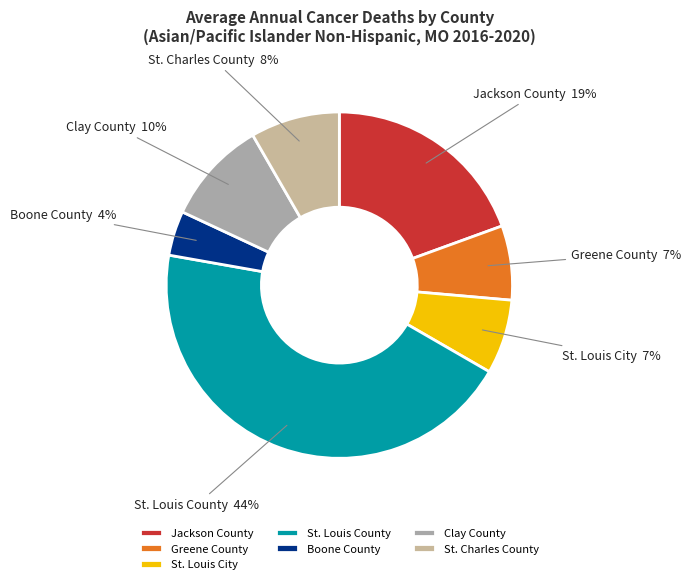

Is St. Charles County the majority of the pie?

No